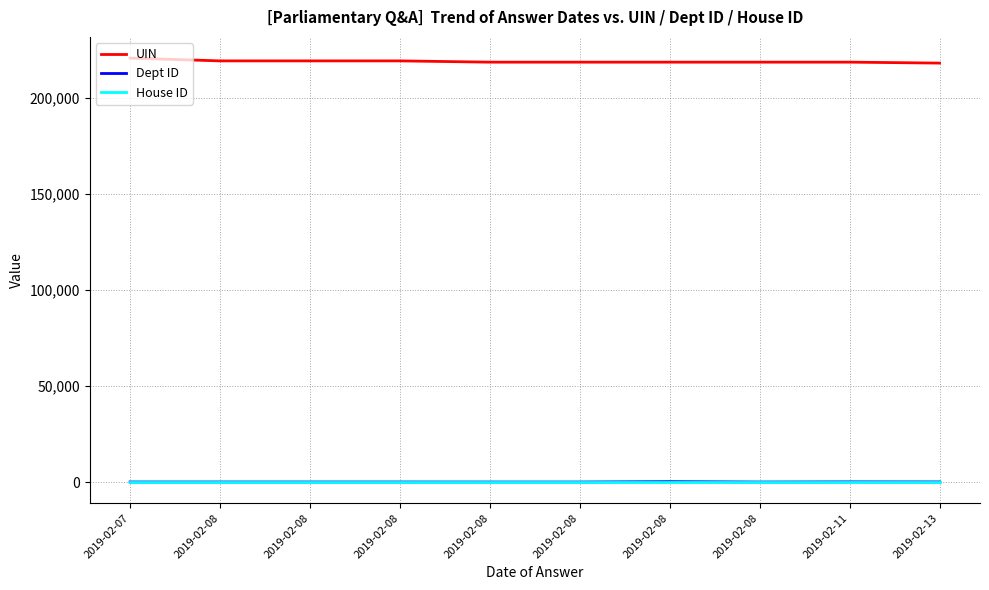

What are all the series names shown in the legend?

UIN, Dept ID, House ID